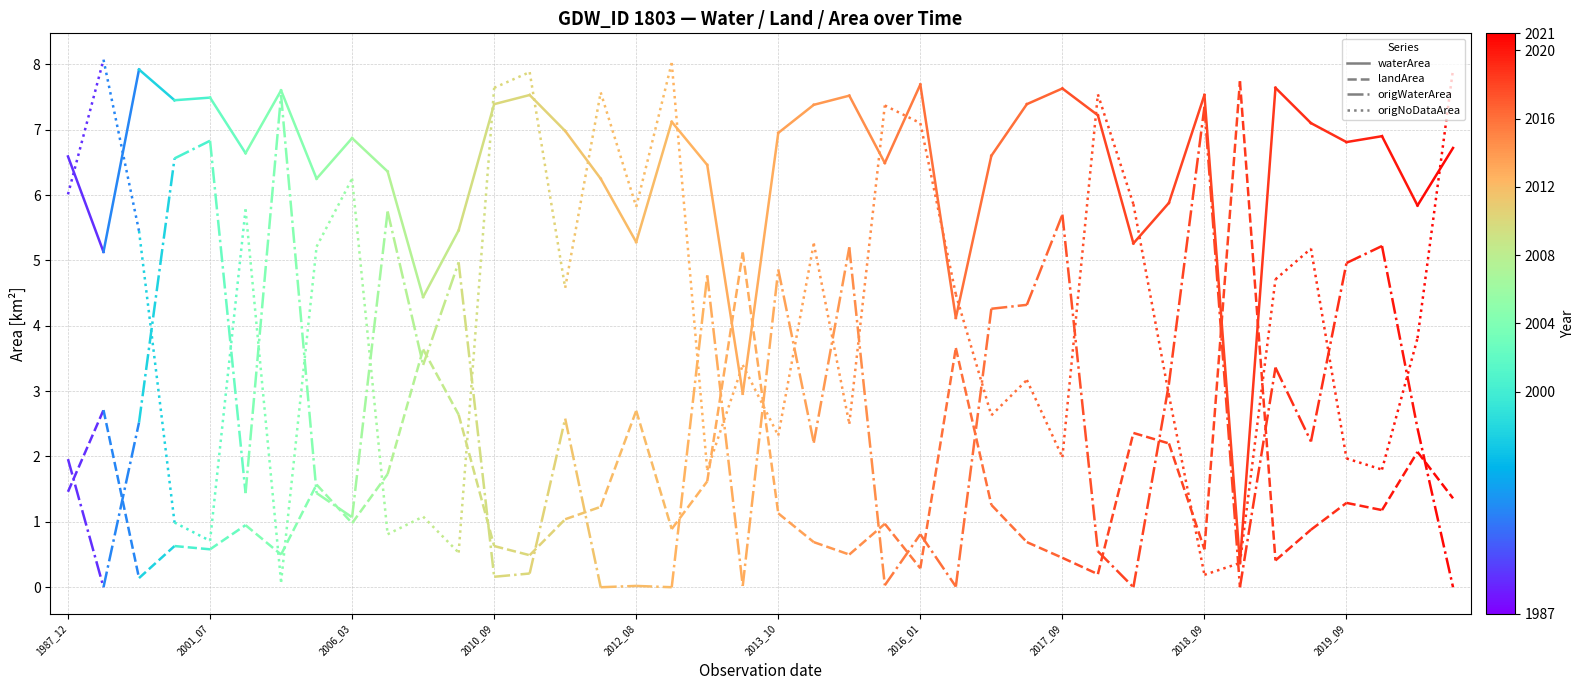

Does the chart display data point markers on the line(s)?

No